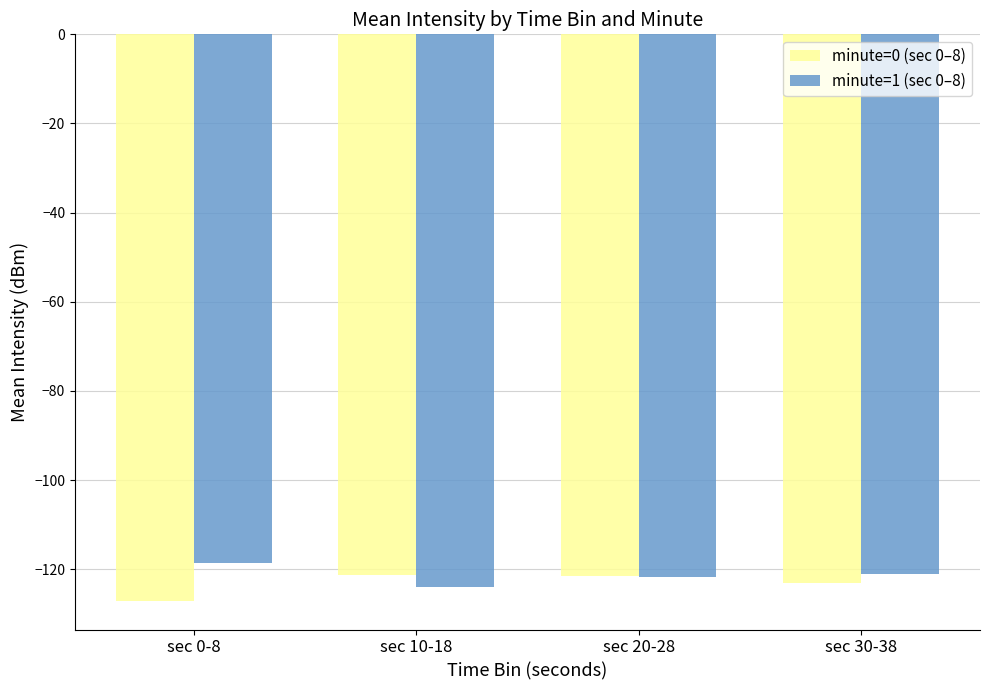

At which category does the chart reach its peak across all series?

sec 0-8